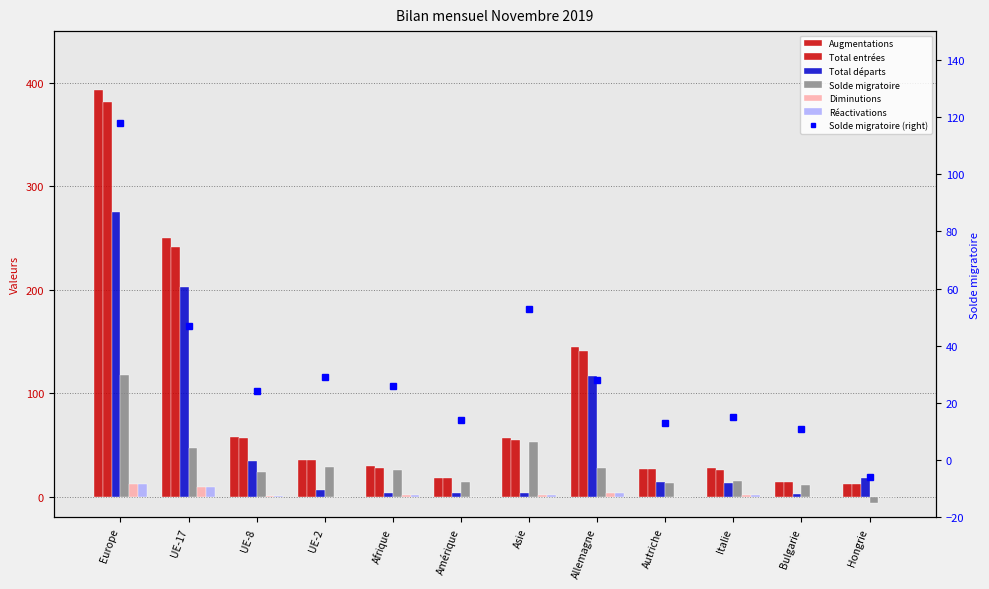

Which series has the largest total across all categories?

Augmentations